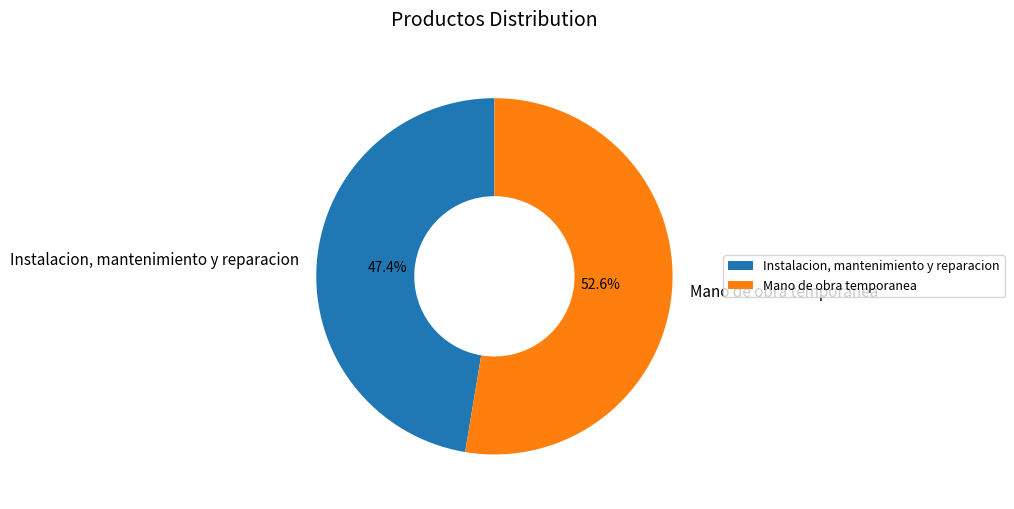

Between Mano de obra temporanea and Instalacion, mantenimiento y reparacion, which is larger?

Mano de obra temporanea